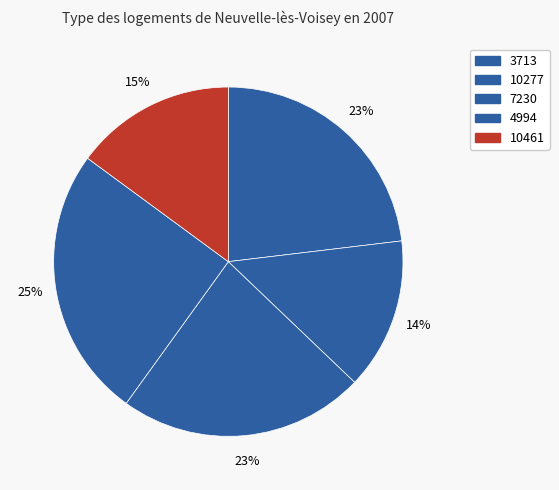

Between 7230 and 3713, which is larger?

3713